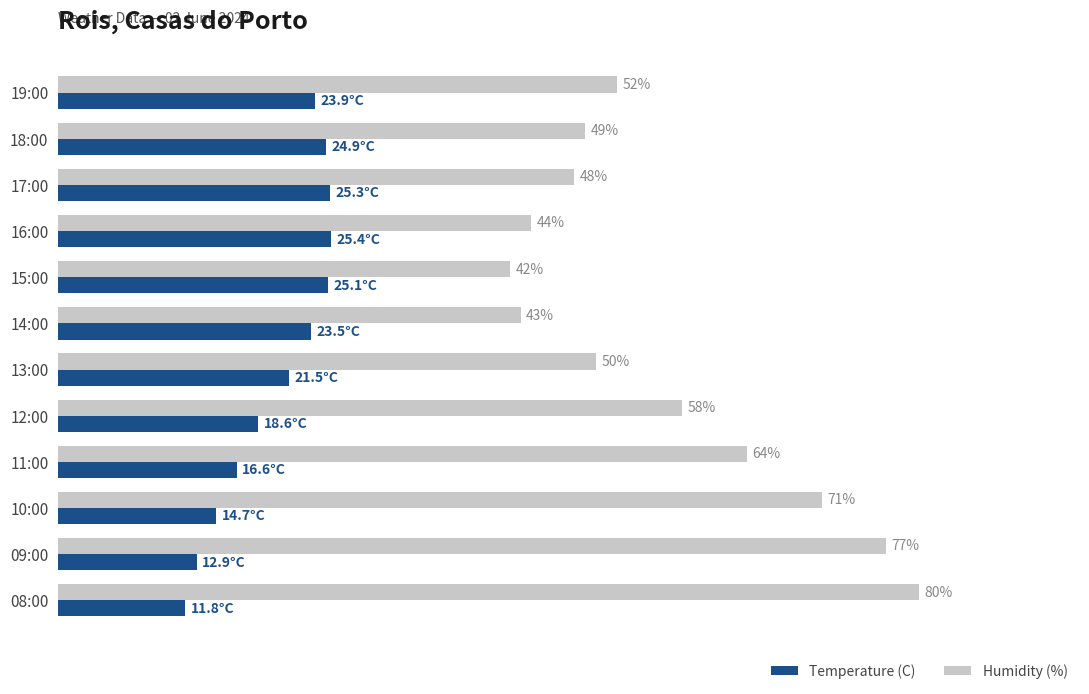

Is the value of Temperature (C) at 12:00 greater than the value of Humidity (%) at 09:00?

No